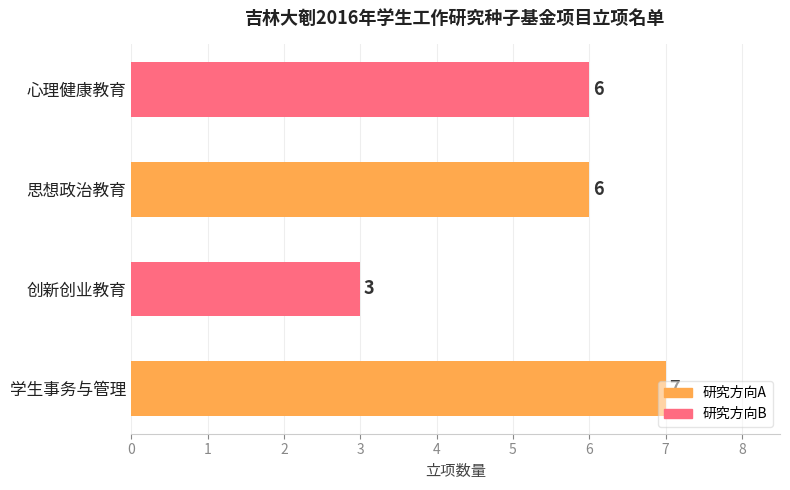

How many data points does each series have?

4